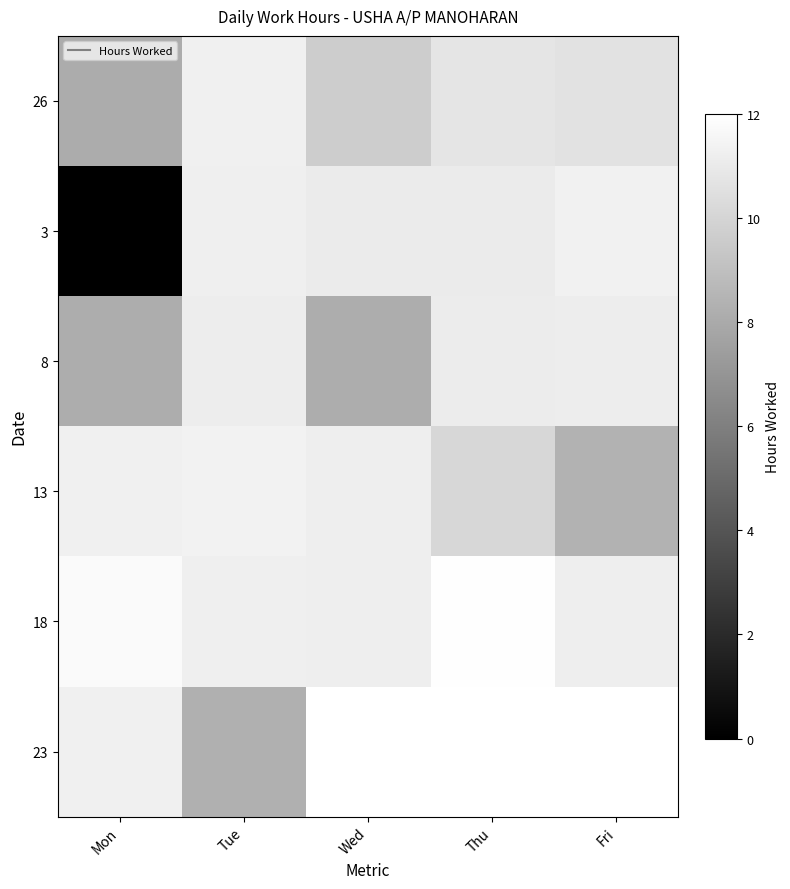

What is the spread (max minus min) of values at Fri?

3.0